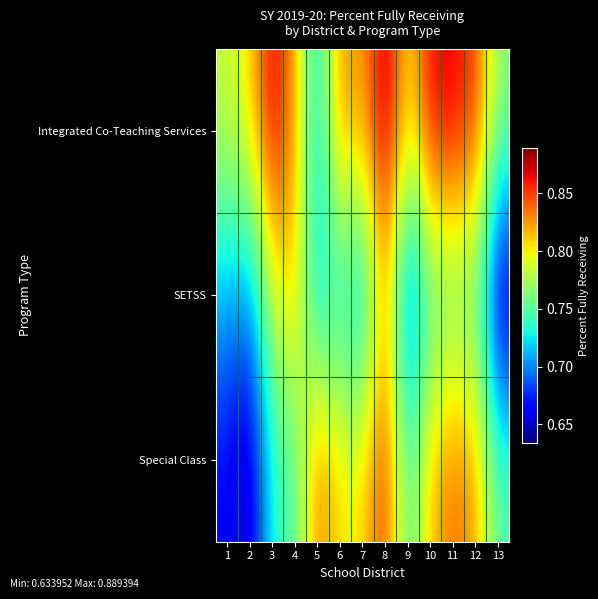

Which series has the largest range (max minus min)?

Special Class